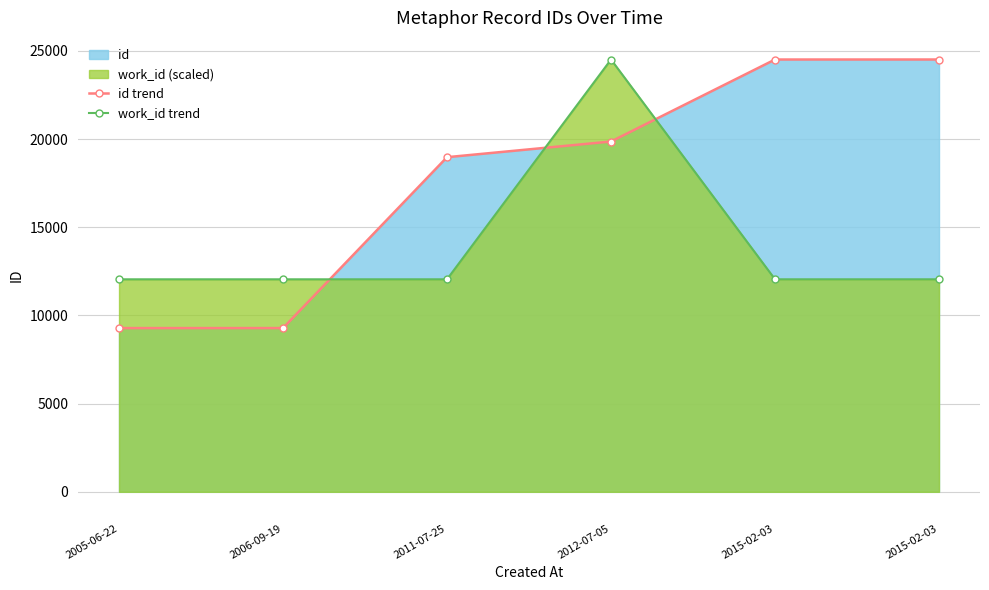

How many lines are shown in the chart?

2